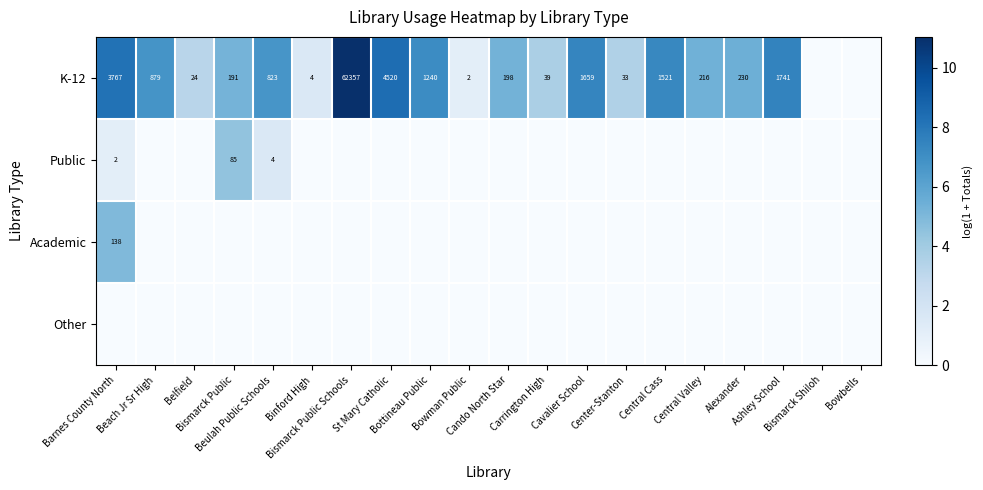

Between St Mary Catholic and Bowman Public, which series saw the biggest shift?

K-12